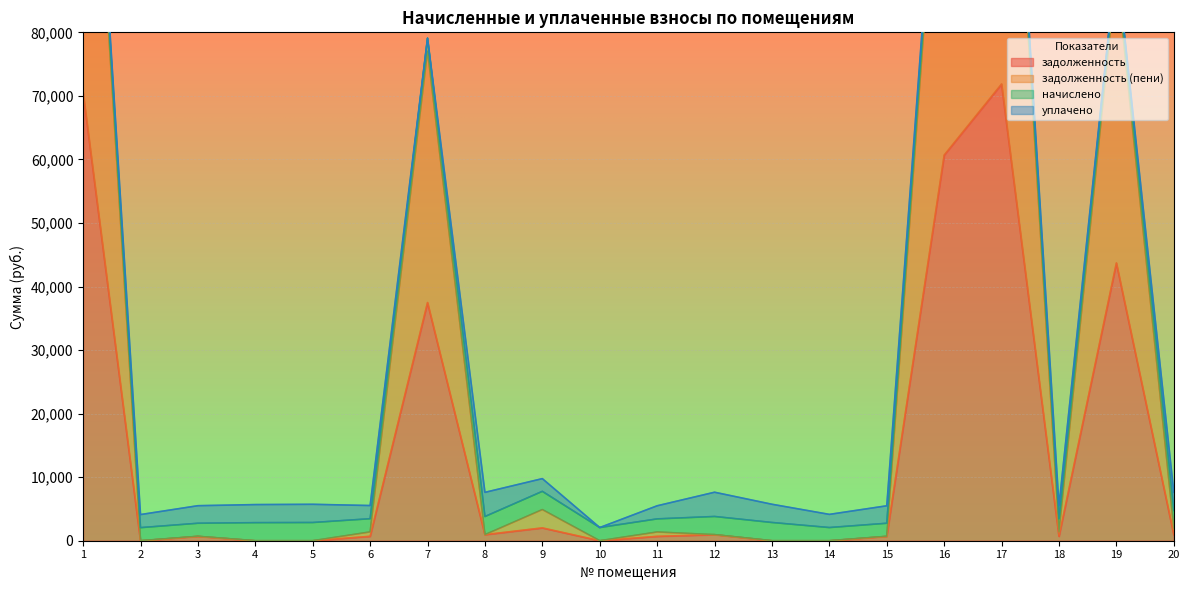

True or false: задолженность and задолженность (пени) intersect in this chart.

False